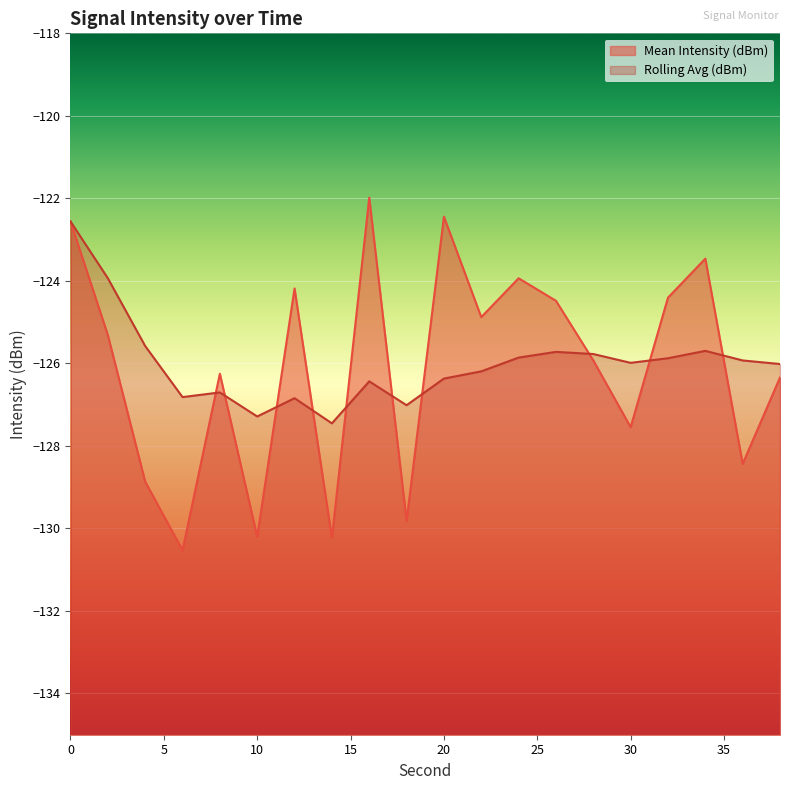

Count the number of categories in the chart.

20